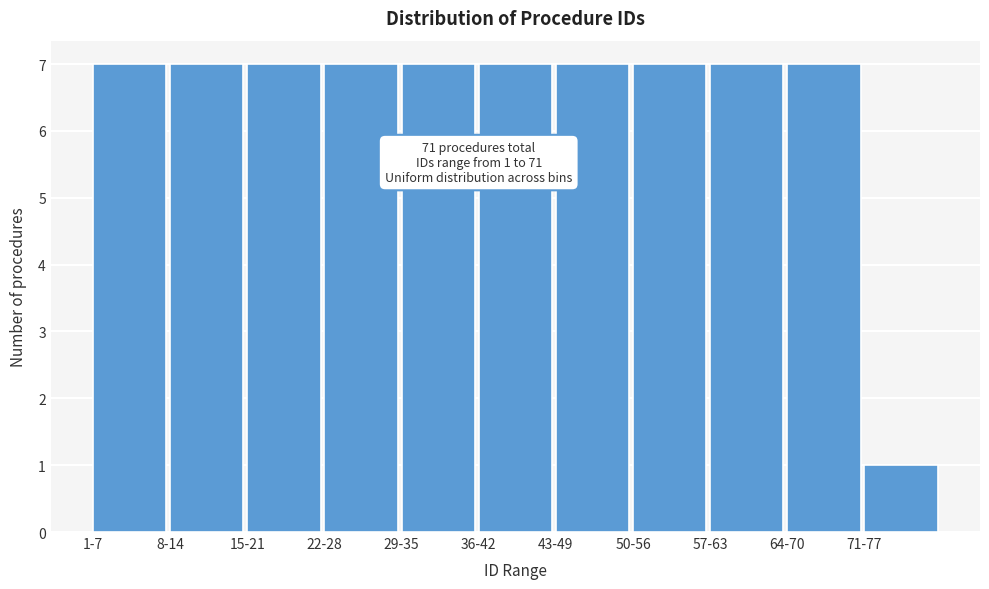

Reading left to right, list all the values displayed in this chart.

7	7	7	7	7	7	7	7	7	7	1